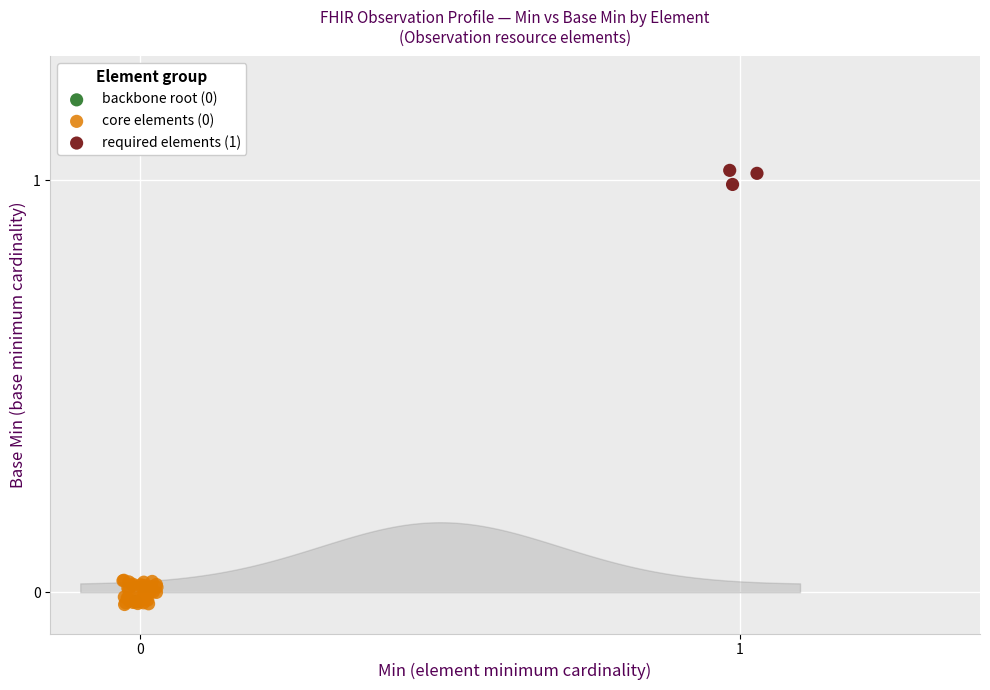

Which series reaches the maximum Y coordinate?

required elements (1)